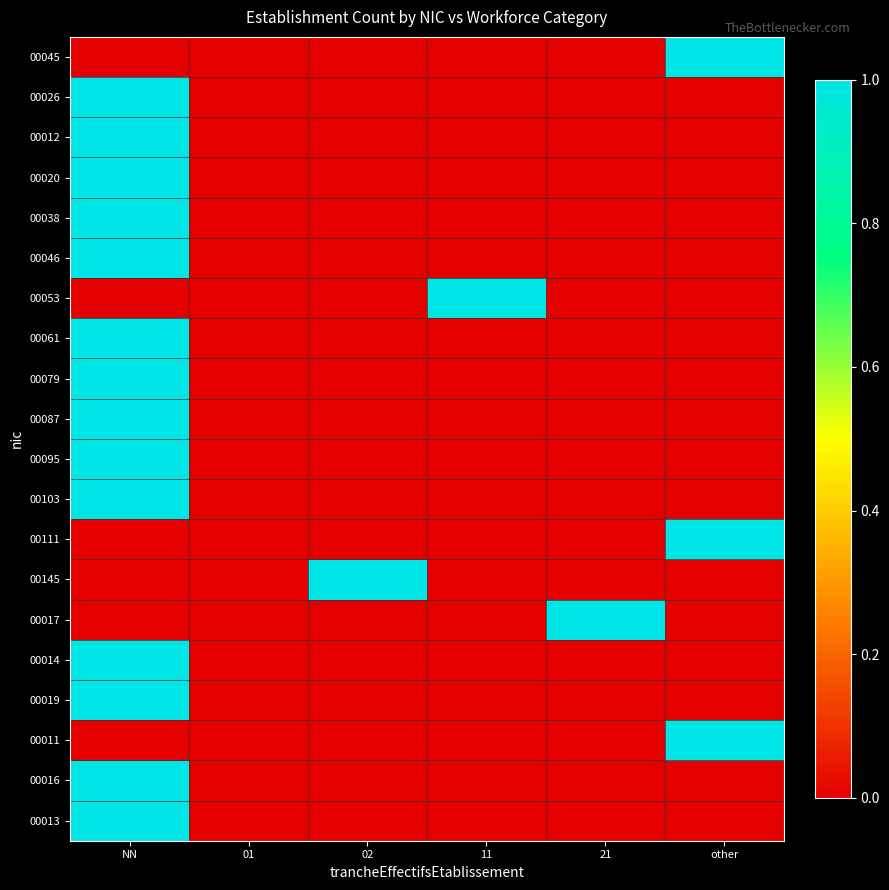

Rank the series at 11 from lowest to highest value.

00045, 00026, 00012, 00020, 00038, 00046, 00061, 00079, 00087, 00095, 00103, 00111, 00145, 00017, 00014, 00019, 00011, 00016, 00013, 00053